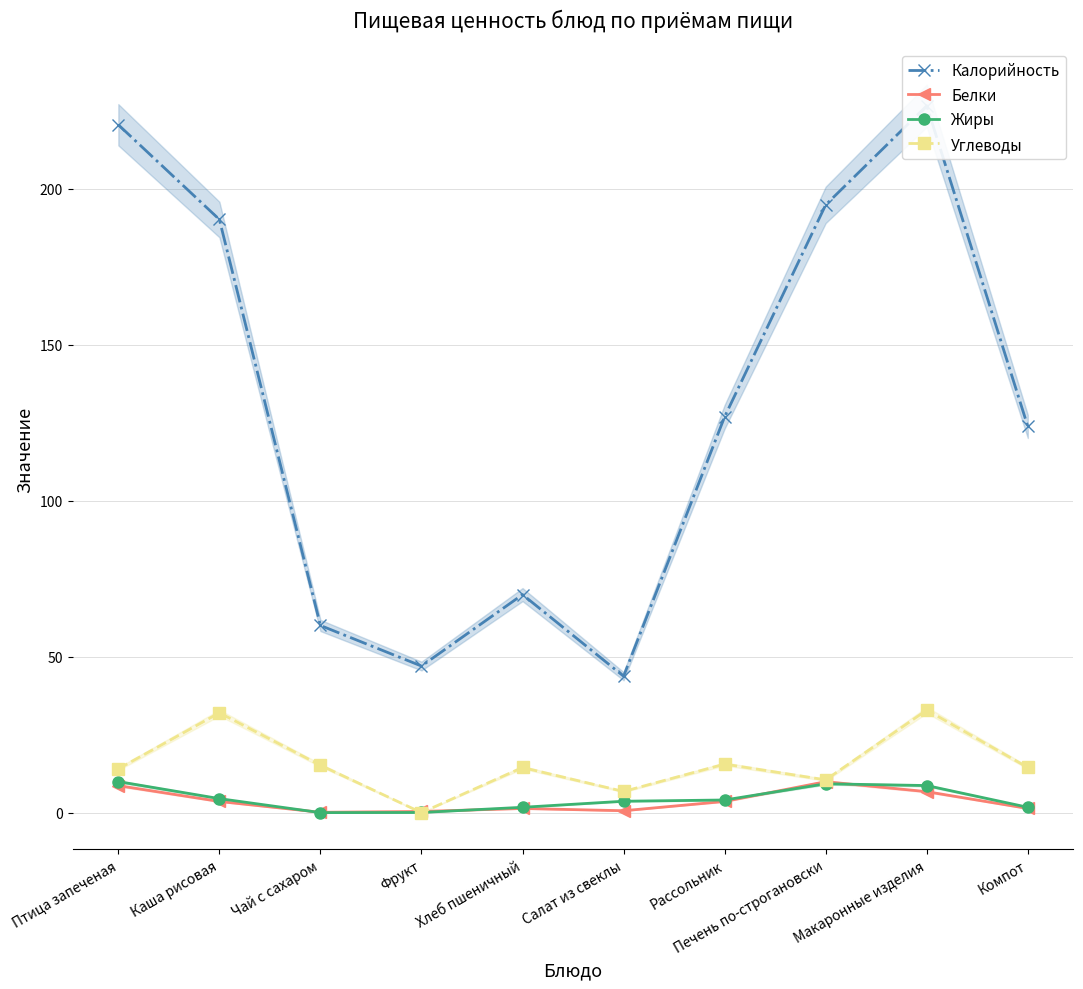

Reading left to right, transcribe all the data shown in this chart.

Калорийность: Птица запеченая=220.5	Каша рисовая=190.1	Чай с сахаром=60.0	Фрукт=47.0	Хлеб пшеничный=69.9	Салат из свеклы=43.7	Рассольник=126.9	Печень по-строгановски=194.8	Макаронные изделия=226.6	Компот=123.8
Белки: Птица запеченая=8.7	Каша рисовая=3.6	Чай с сахаром=0.1	Фрукт=0.4	Хлеб пшеничный=1.4	Салат из свеклы=0.6	Рассольник=3.6	Печень по-строгановски=9.9	Макаронные изделия=6.7	Компот=1.4
Жиры: Птица запеченая=10.0	Каша рисовая=4.5	Чай с сахаром=0.0	Фрукт=0.1	Хлеб пшеничный=1.7	Салат из свеклы=3.7	Рассольник=4.1	Печень по-строгановски=9.3	Макаронные изделия=8.7	Компот=1.7
Углеводы: Птица запеченая=14.1	Каша рисовая=32.0	Чай с сахаром=15.2	Фрукт=0.0	Хлеб пшеничный=14.5	Салат из свеклы=6.8	Рассольник=15.6	Печень по-строгановски=10.5	Макаронные изделия=32.9	Компот=14.5